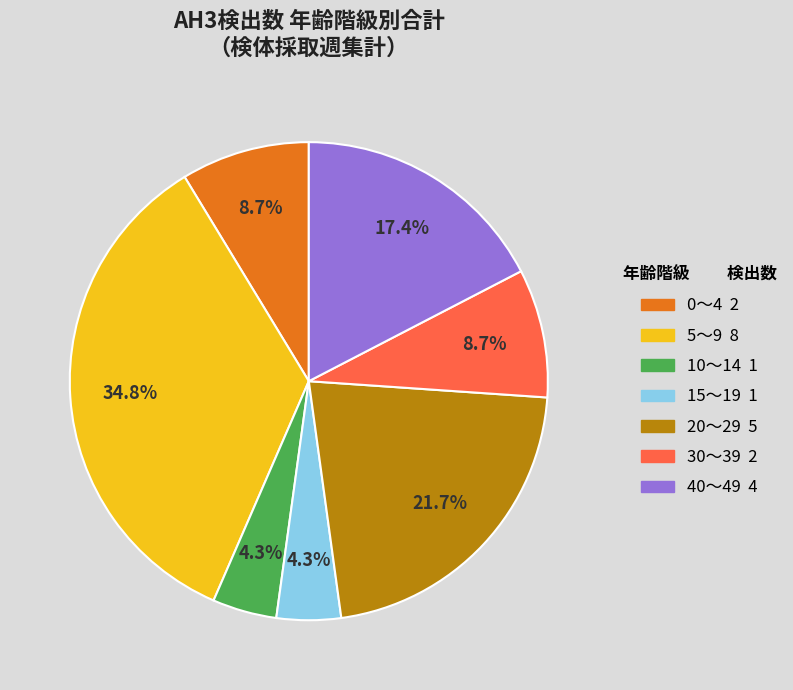

Is there a majority slice in this chart?

No